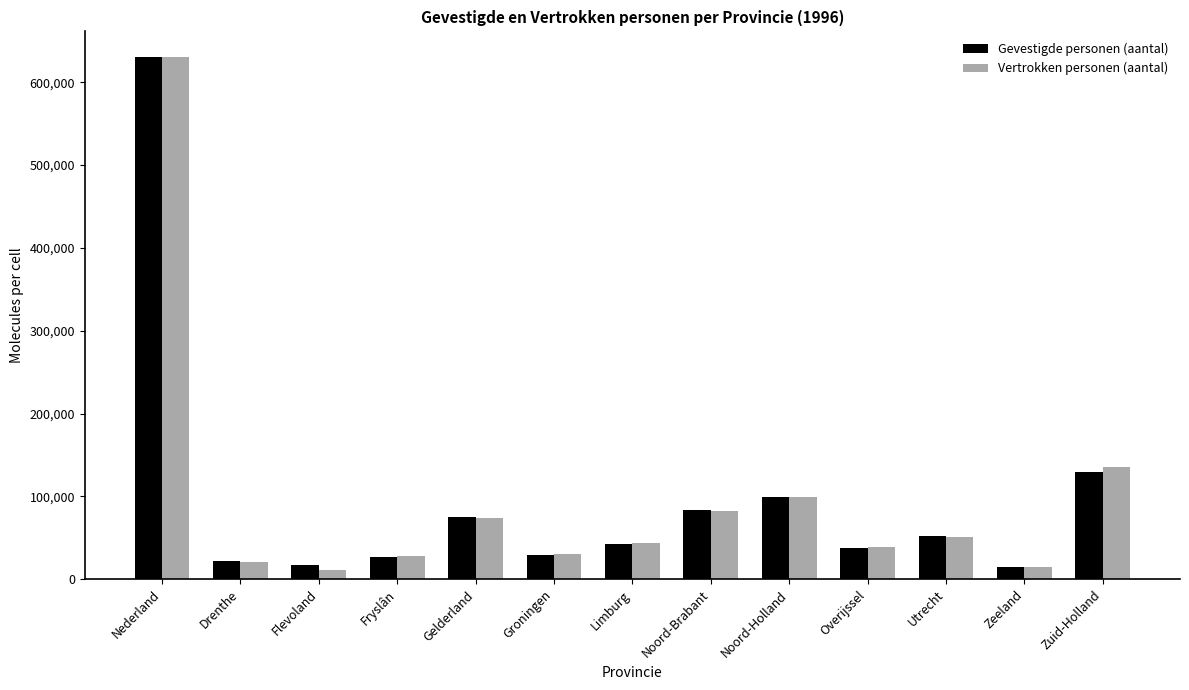

What is the average value of the Gevestigde personen (aantal) series?

96888